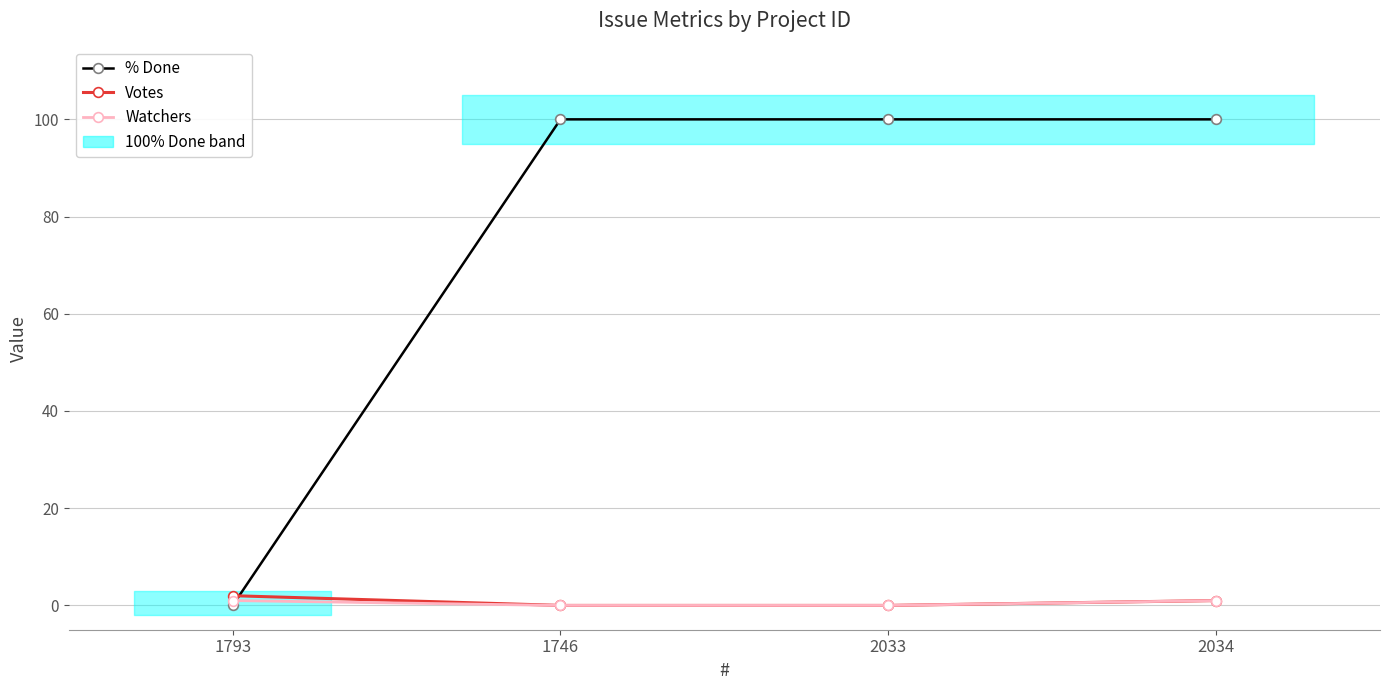

True or false: % Done and Votes cross at least once.

True